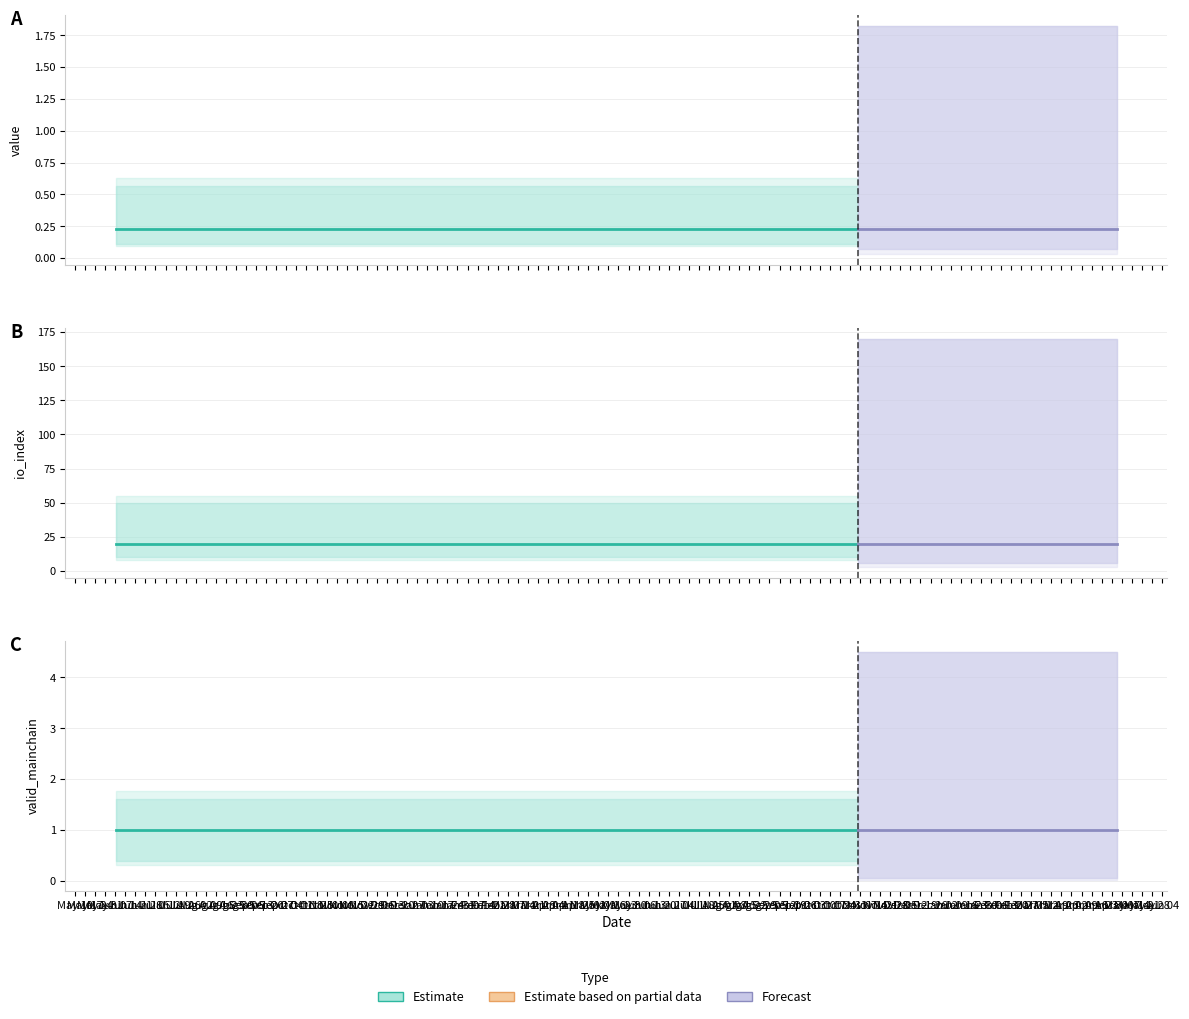

Is this an area chart (filled region under the line)?

No